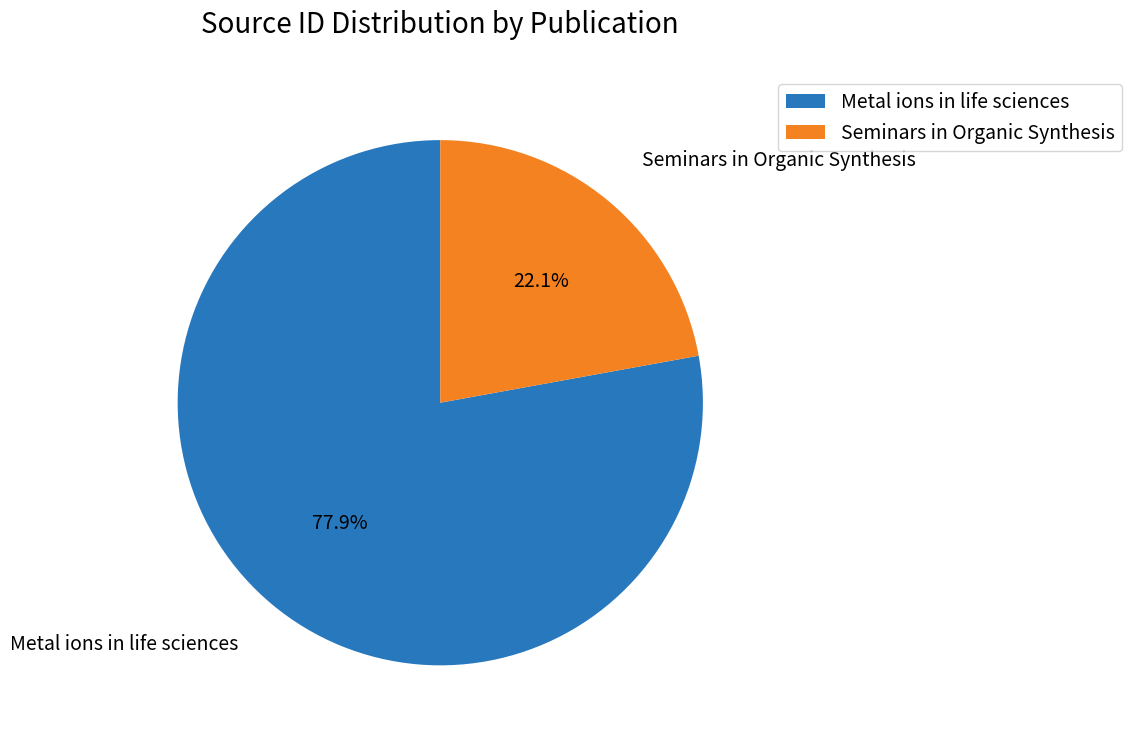

Rank the categories by value from highest to lowest.

Metal ions in life sciences, Seminars in Organic Synthesis